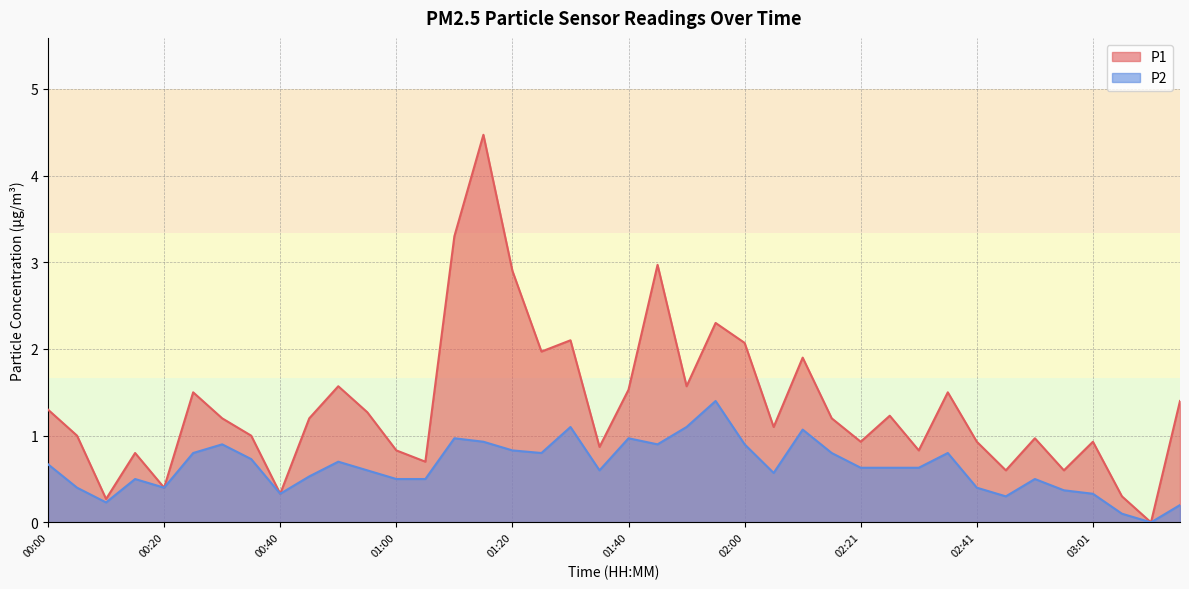

True or false: P1 and P2 intersect in this chart.

False